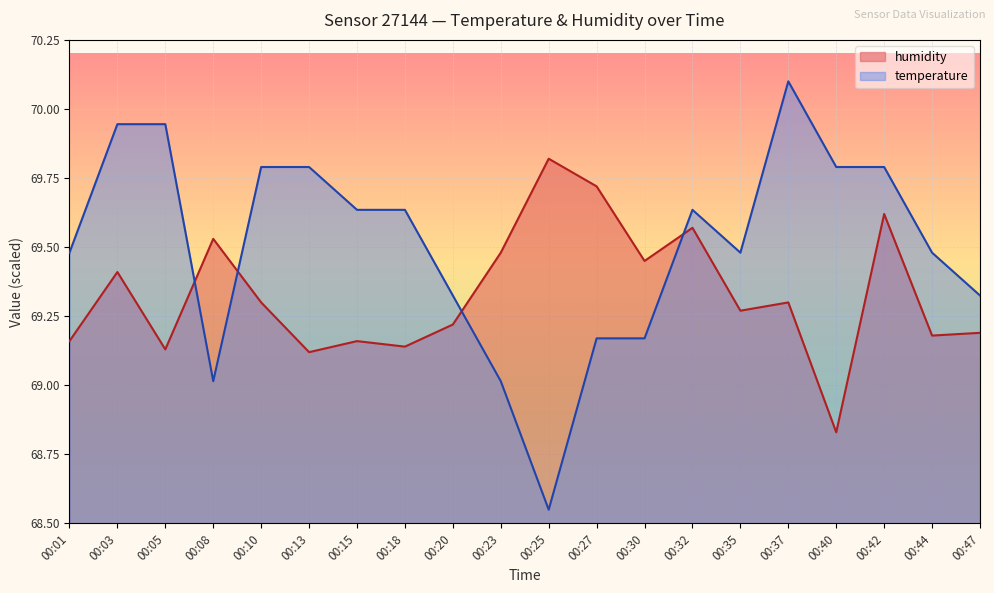

Which category has the lowest value in the humidity series?

00:40